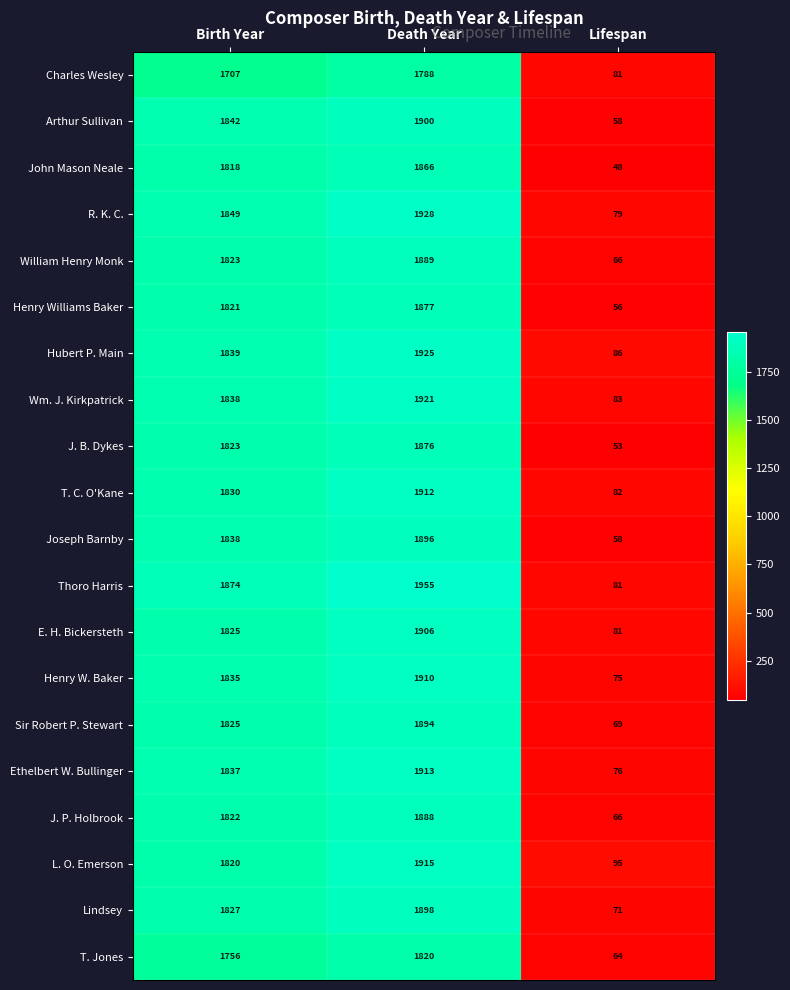

What is the sum of all William Henry Monk values?

3778